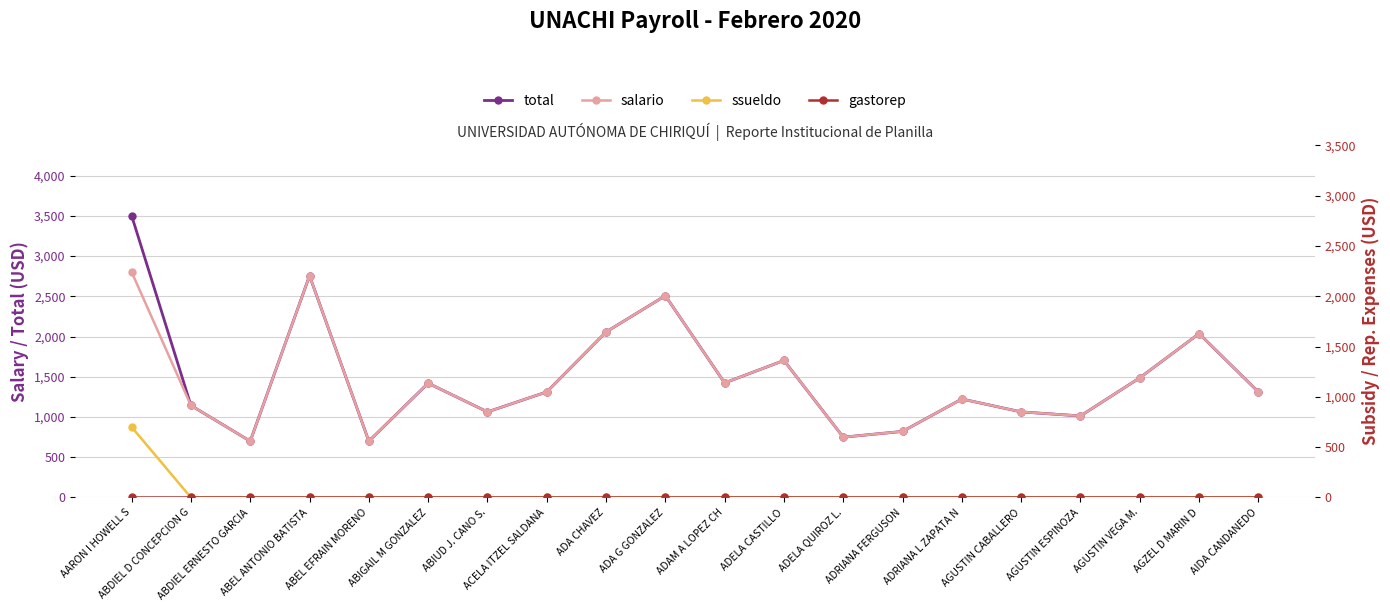

What is the difference between the highest and lowest values at AGUSTIN CABALLERO?

1063.9